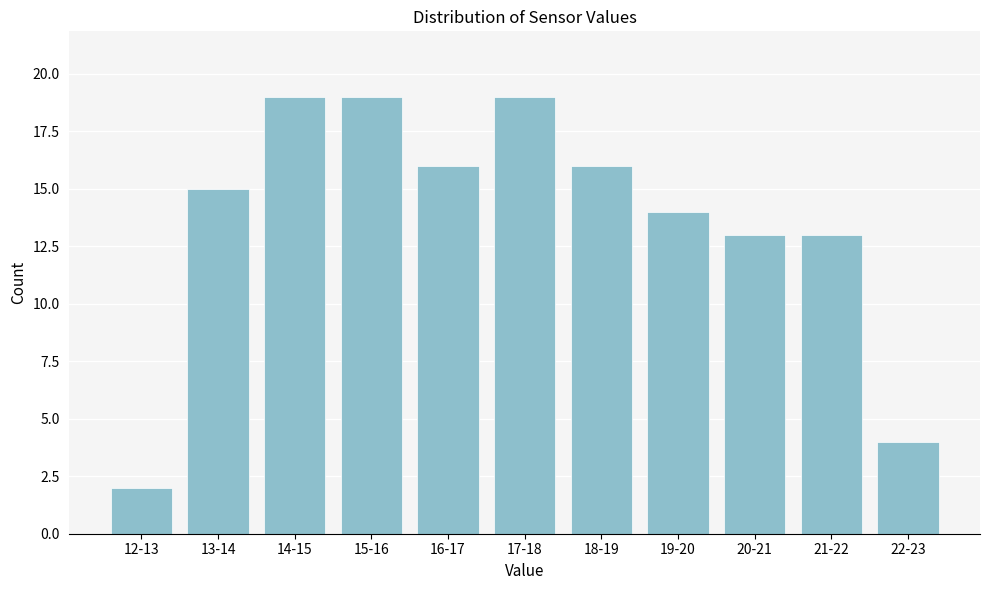

Reading left to right, what are all the values shown in this chart?

12-13=2	13-14=15	14-15=19	15-16=19	16-17=16	17-18=19	18-19=16	19-20=14	20-21=13	21-22=13	22-23=4